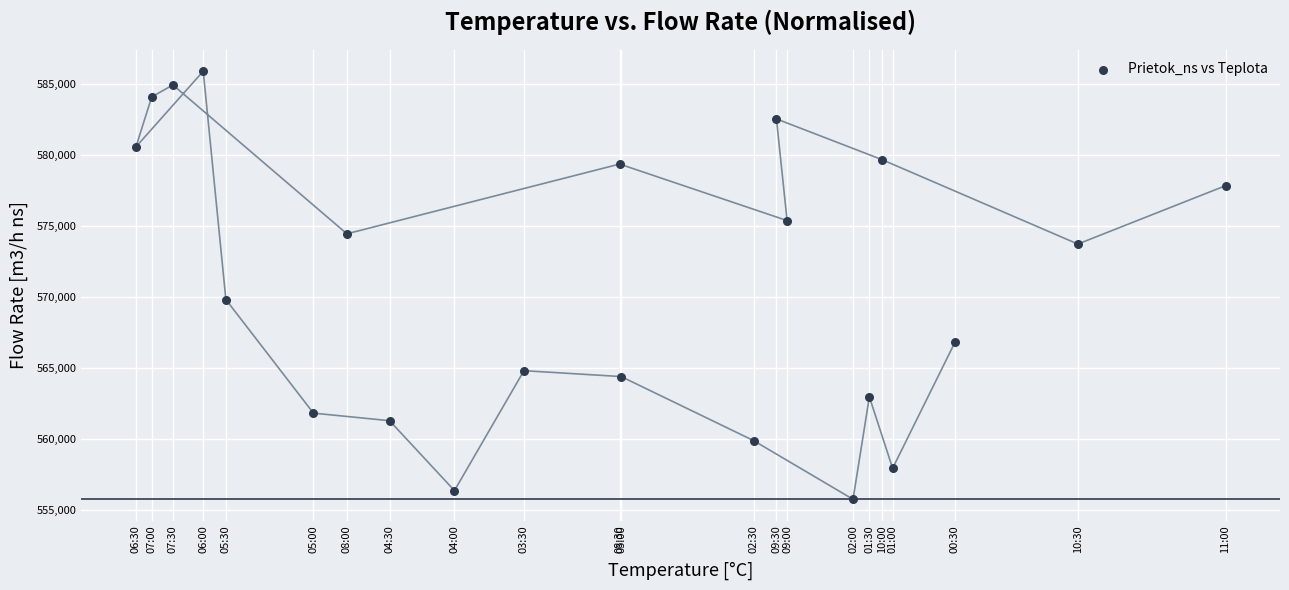

What Y value in the scatter plot is closest to 570821?

569811.6